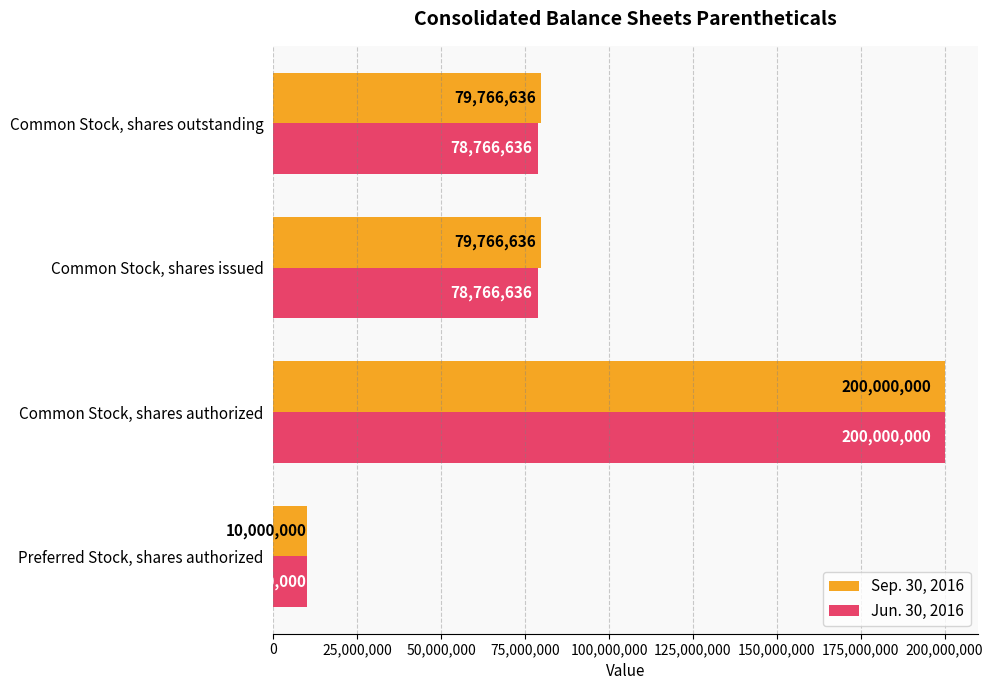

What is the highest value of the Sep. 30, 2016 series?

200000000